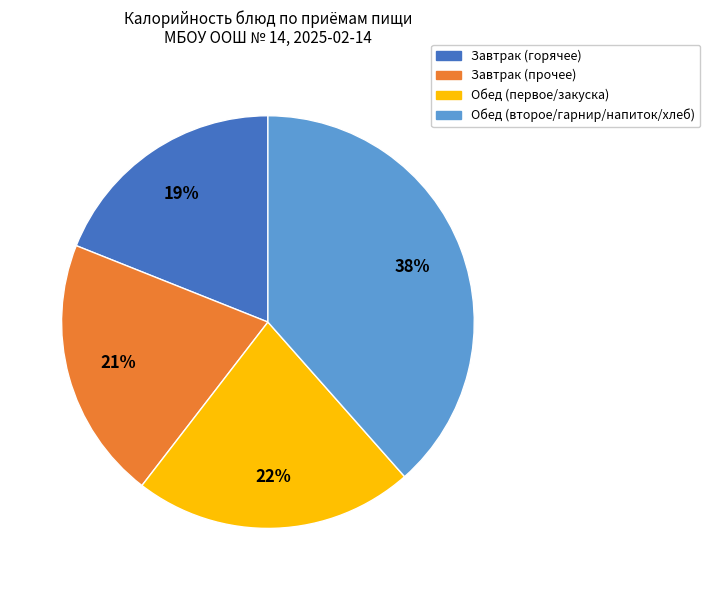

Is there any slice that represents more than half of the pie?

No